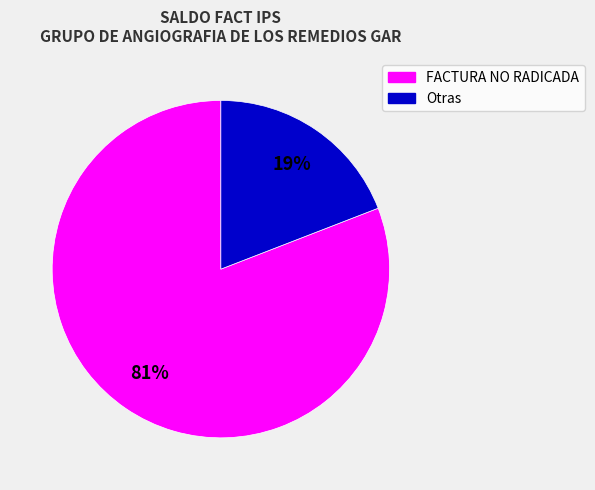

To the nearest percent, what is the difference between the largest and smallest slice percentages?

62%